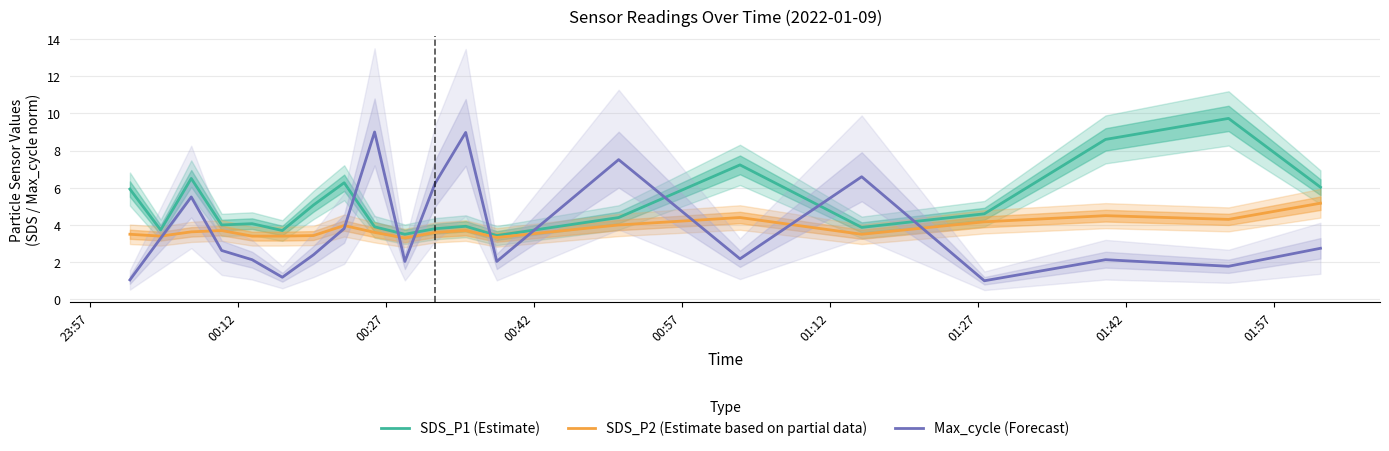

What is the highest value of the Max_cycle (Forecast) series?

9.0